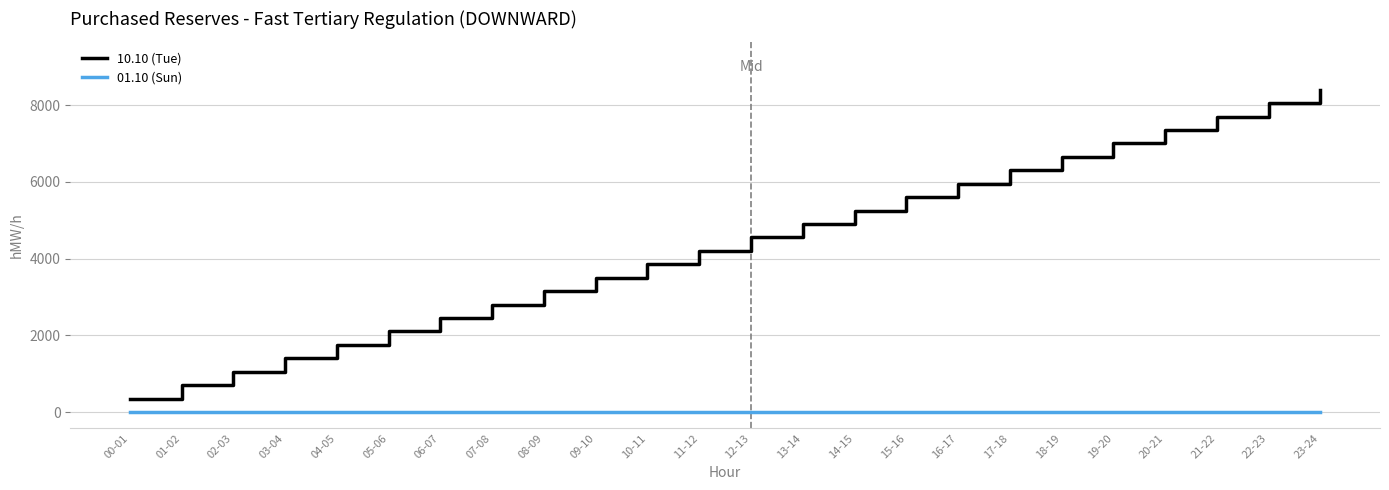

At which category does the chart reach its peak across all series?

23-24